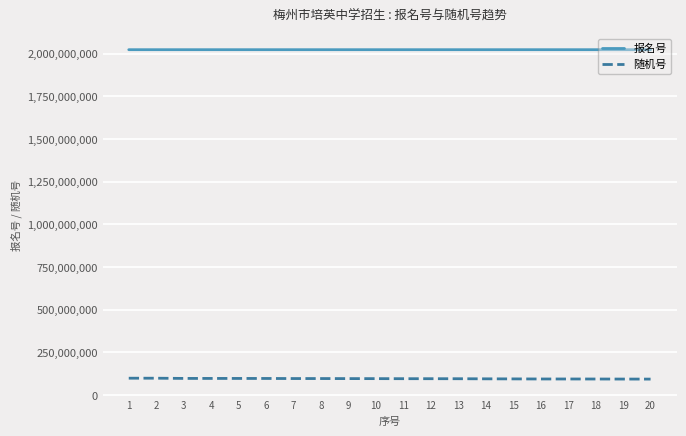

Does the chart have visible grid lines?

Yes